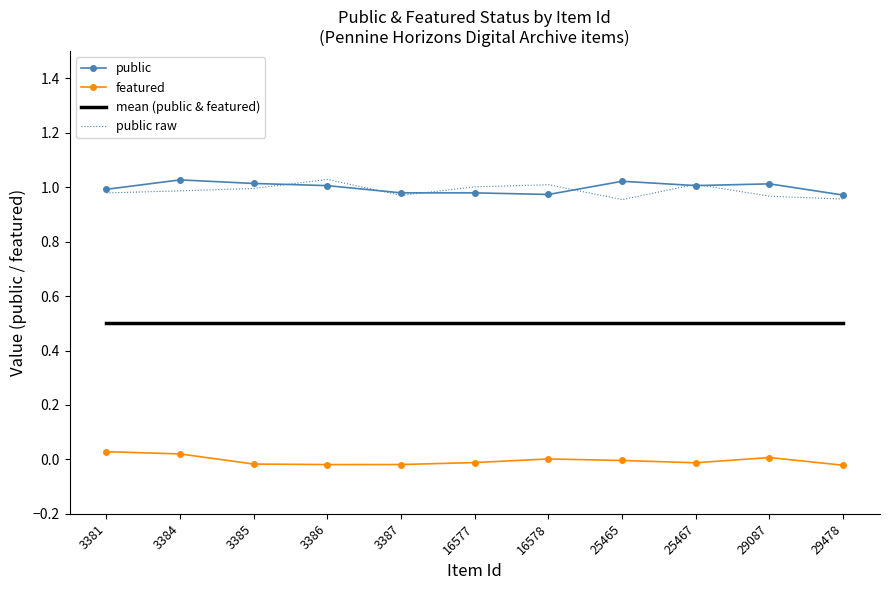

Which series has the widest spread of values?

public raw